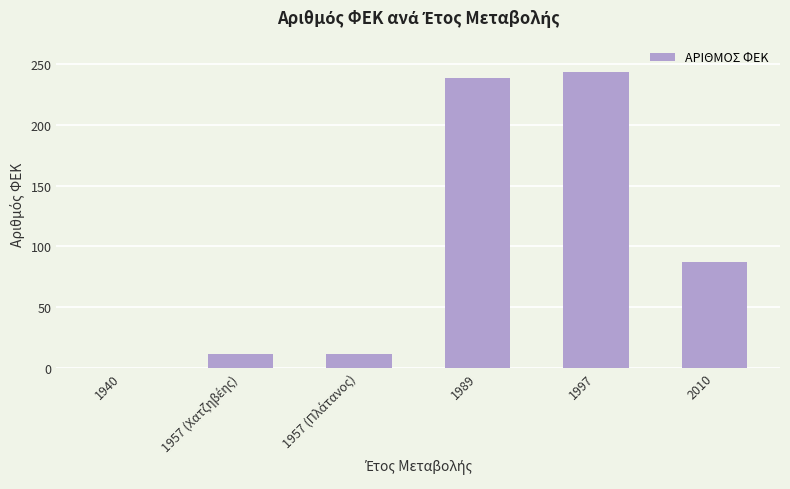

How many data points does each series have?

6